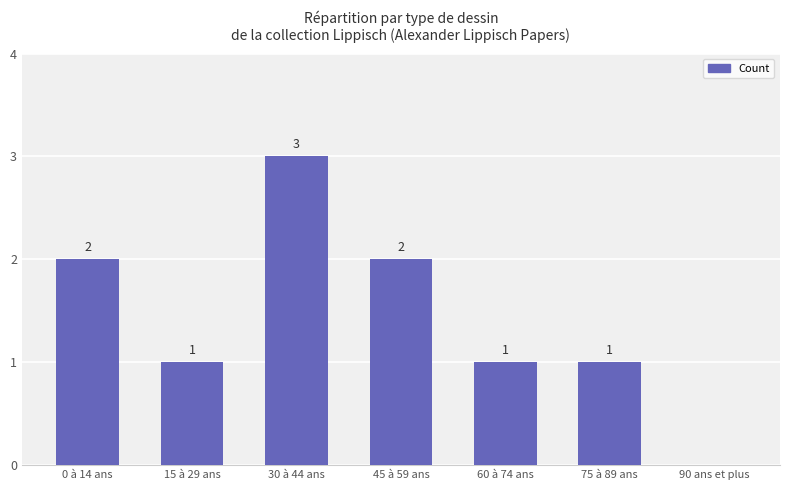

The value at 30 à 44 ans is 3. True or false?

True